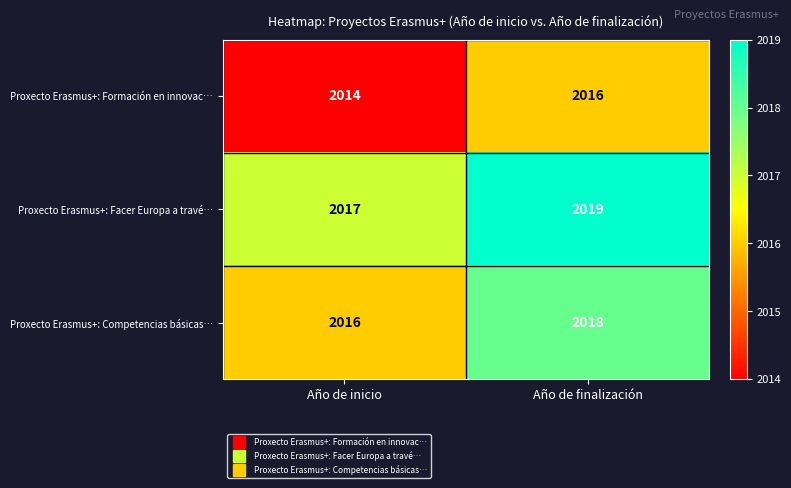

True or false: Proxecto Erasmus+: Facer Europa a travé… has a value of 2760 at Año de inicio.

False